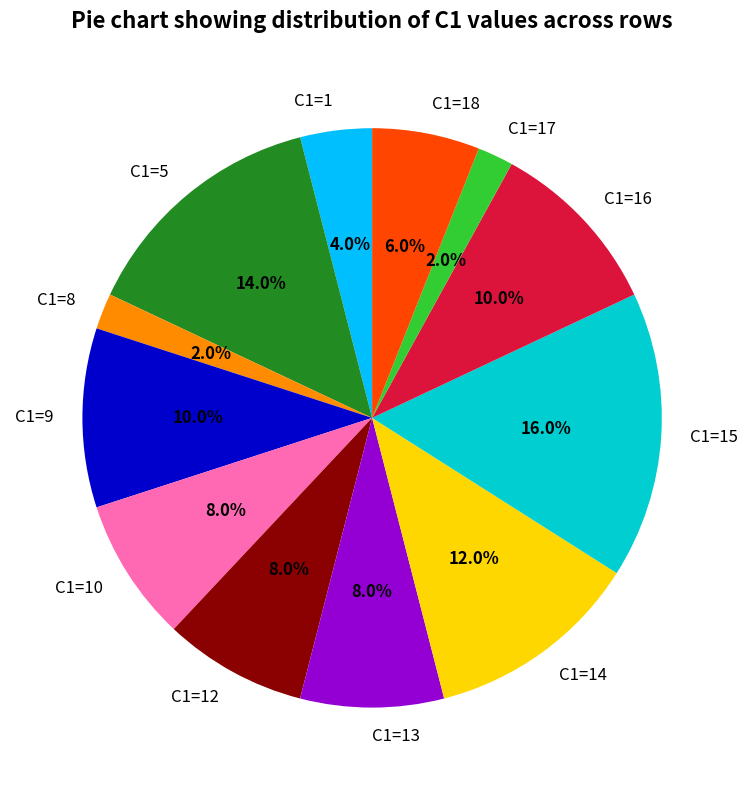

Which slice is the largest?

C1=15